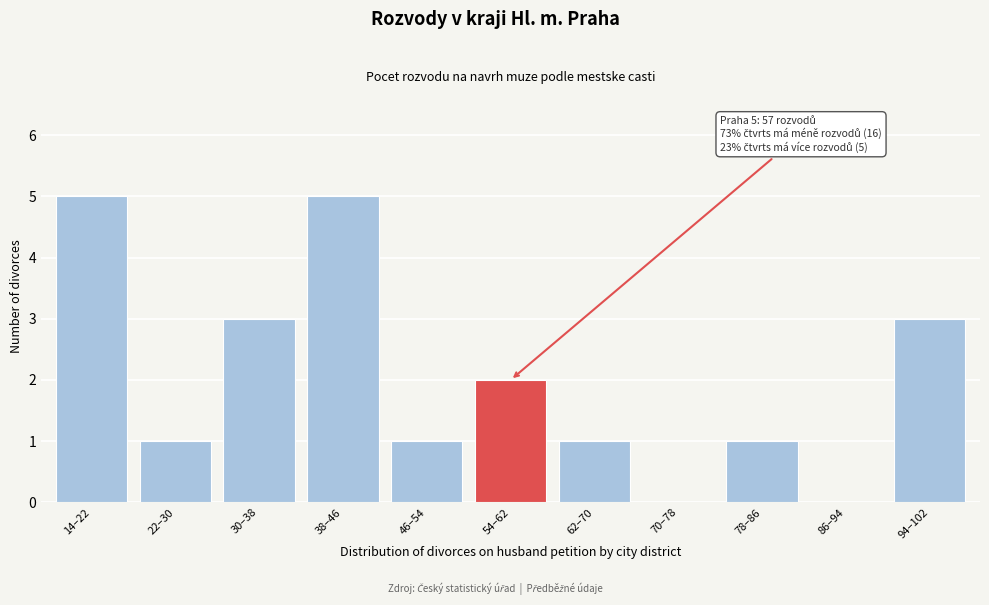

Reading left to right, what are all the values shown in this chart?

14–22=5	22–30=1	30–38=3	38–46=5	46–54=1	54–62=2	62–70=1	70–78=0	78–86=1	86–94=0	94–102=3